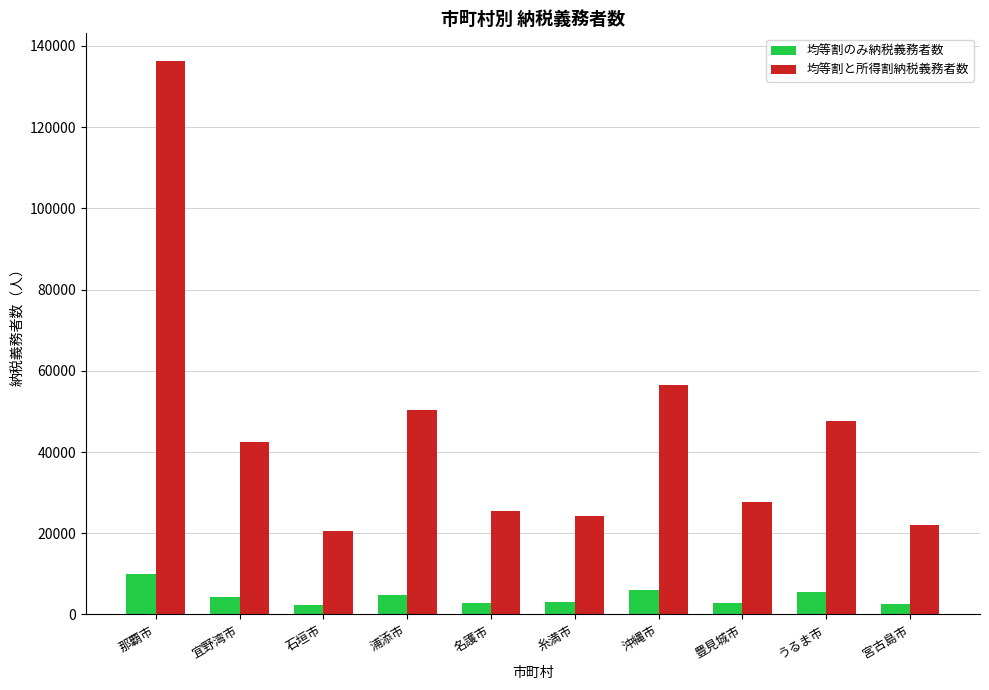

What is the maximum value for 均等割と所得割納税義務者数?

136298